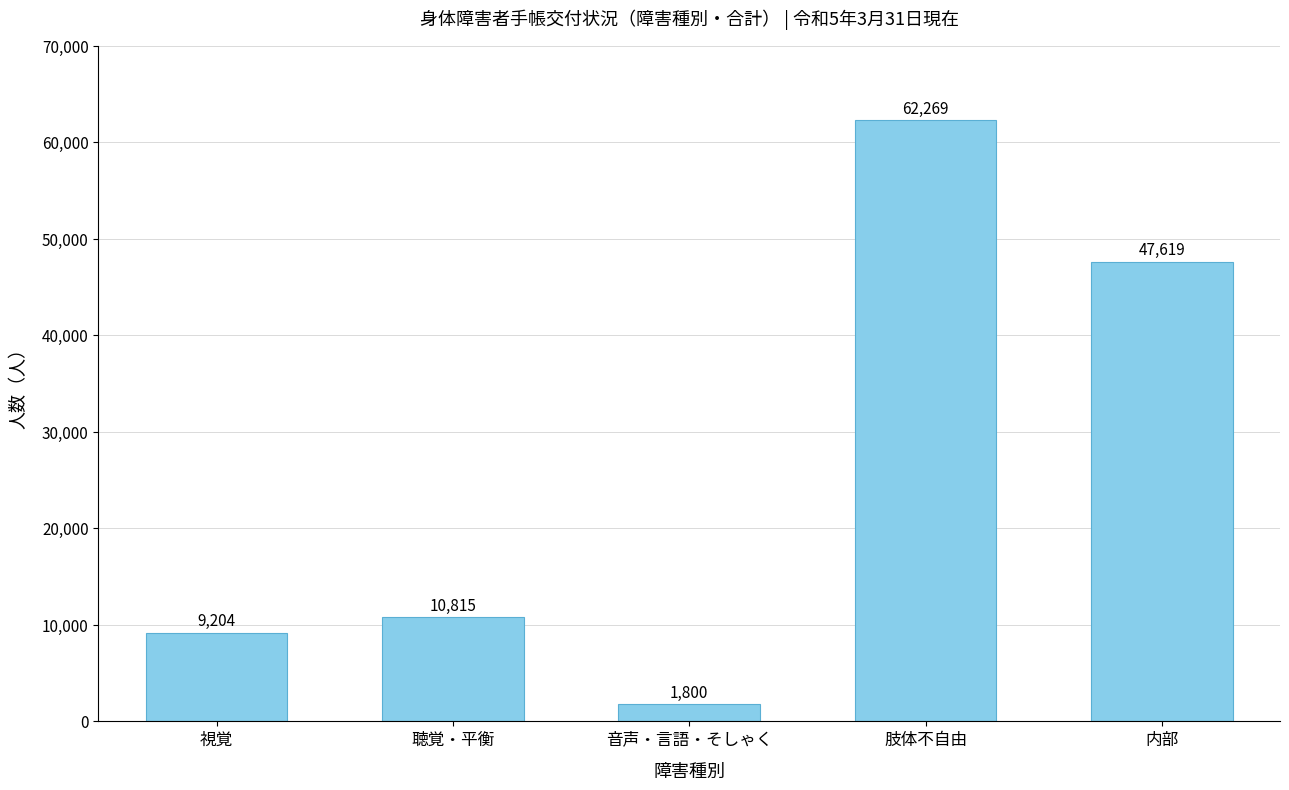

How many distinct data groups are displayed?

1